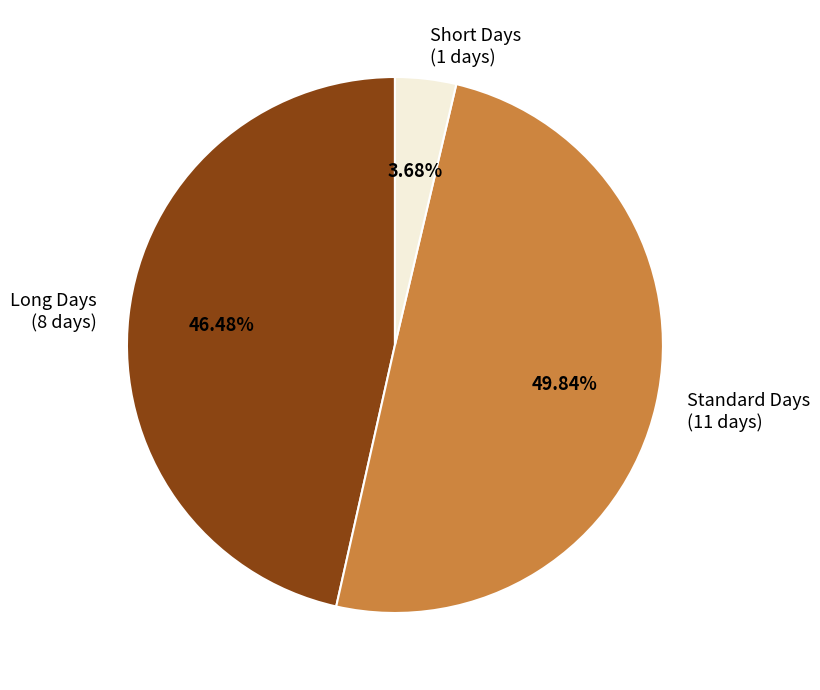

Is Long Days (8 days) the majority of the pie?

No